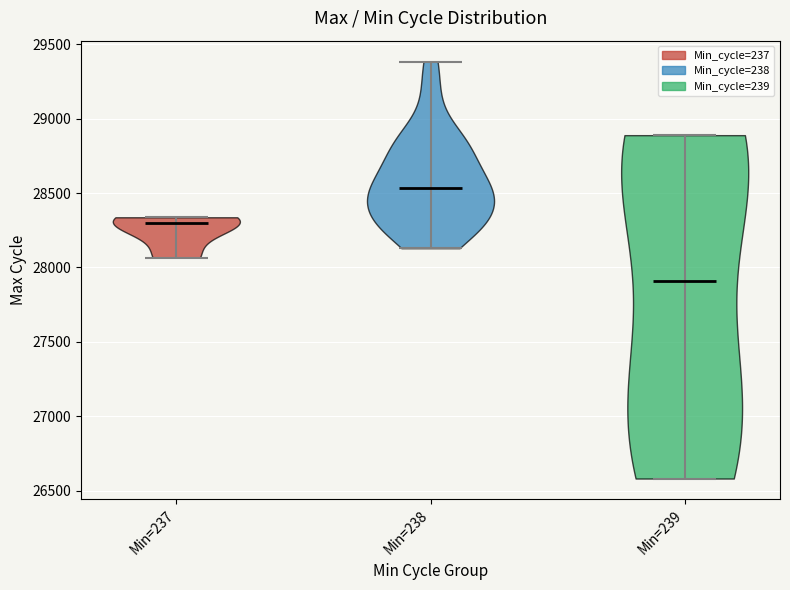

Which violin has the highest median line?

Min=238